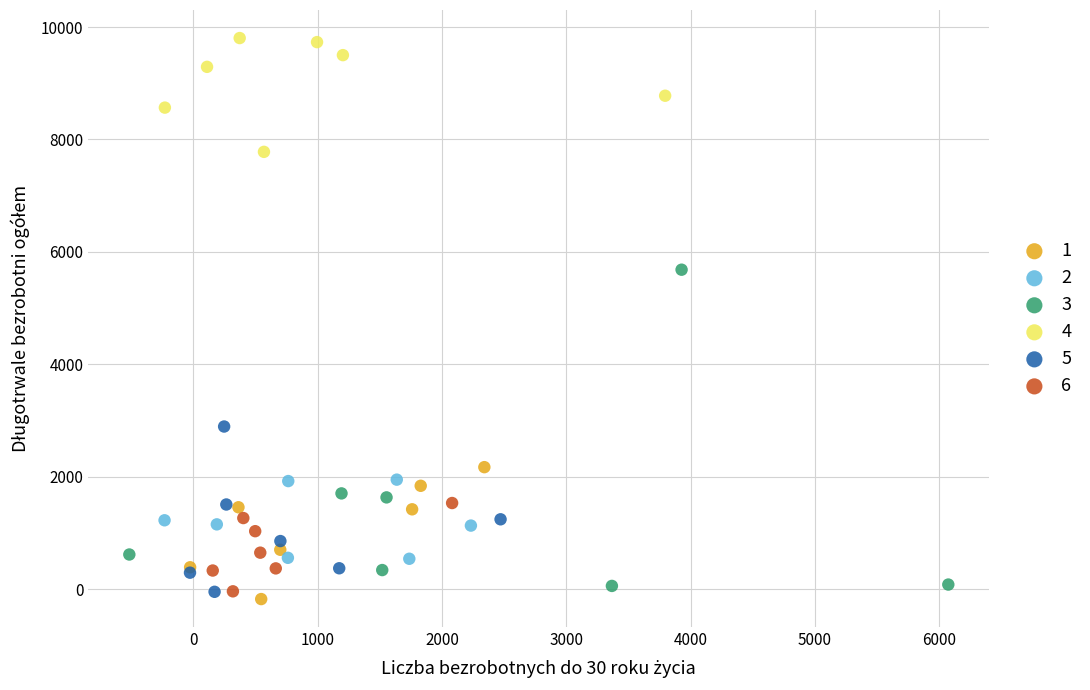

Which series contains the highest Y value?

4